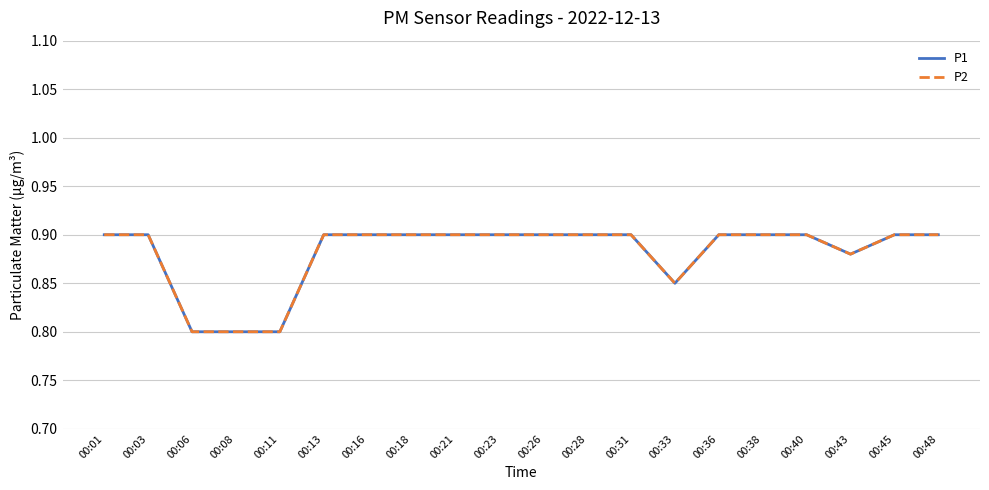

What is the approximate value of P1 at 00:45?

0.9